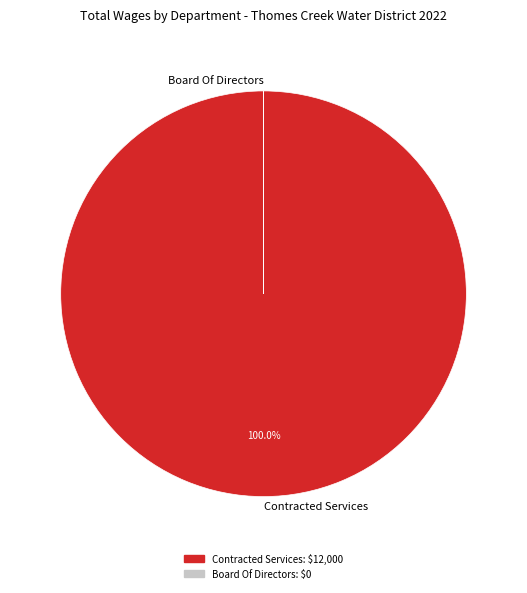

To the nearest percent, what is the difference between the largest and smallest slice percentages?

100%